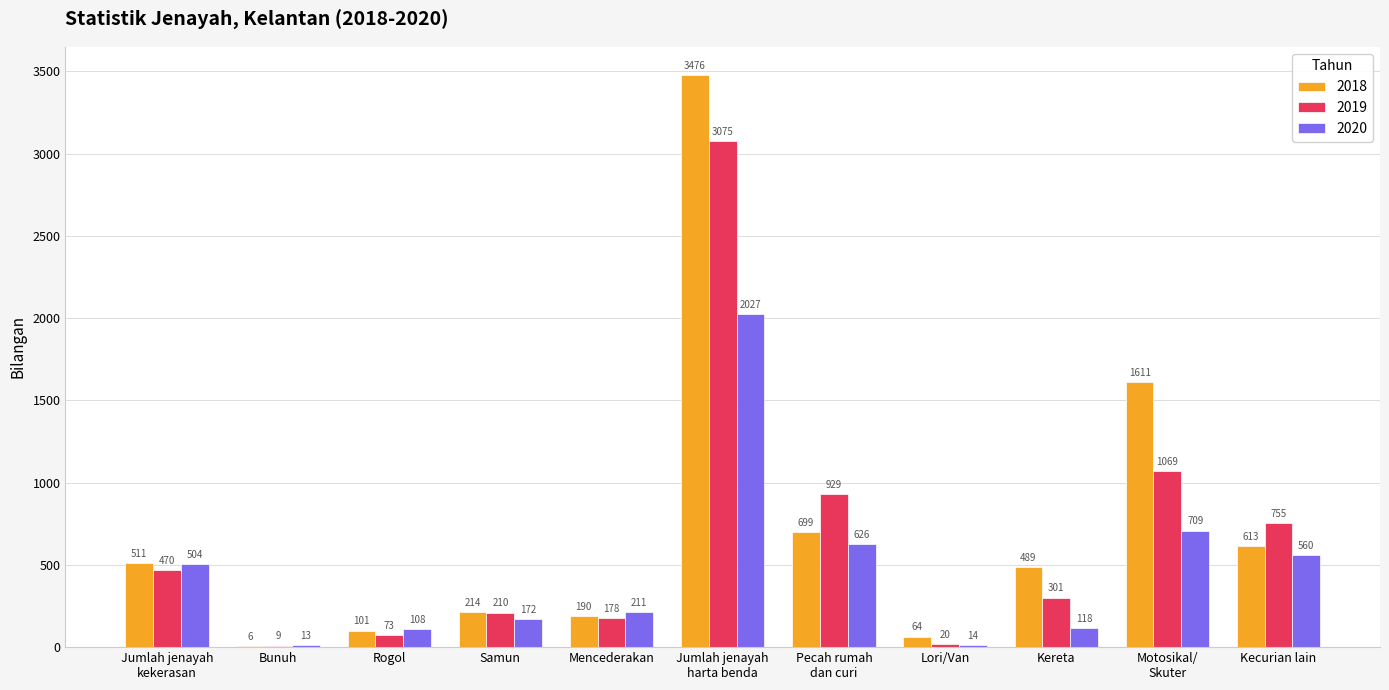

Which label corresponds to the largest value in the chart?

Jumlah jenayah
harta benda